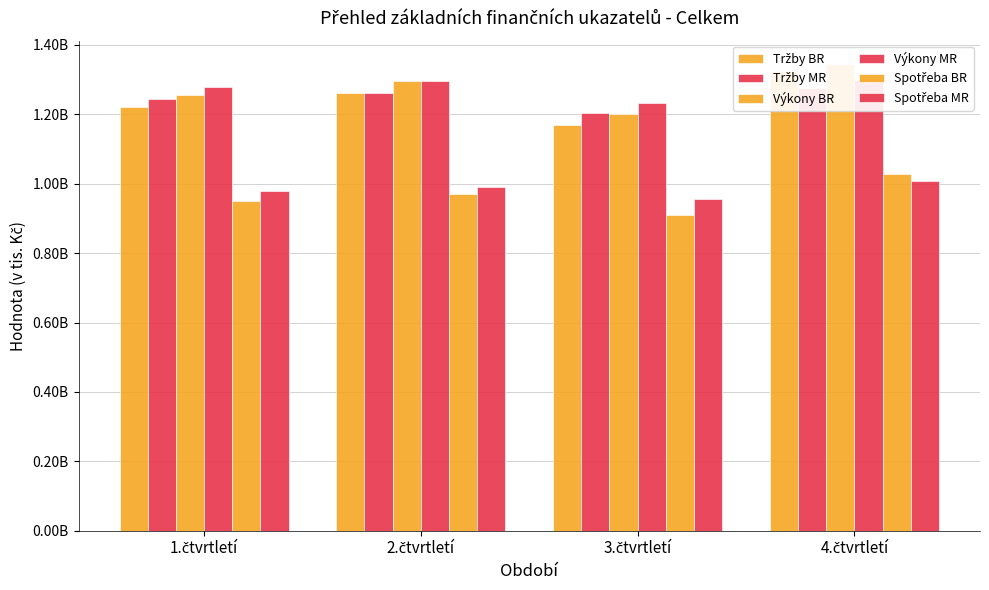

What is the label of the 2nd bar from the left?

2.čtvrtletí